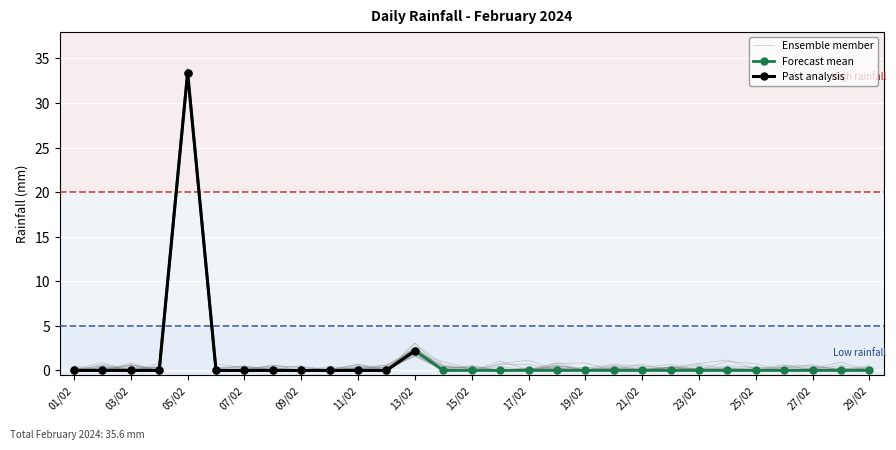

How many points are higher than both their immediate neighbors (excluding endpoints)?

2